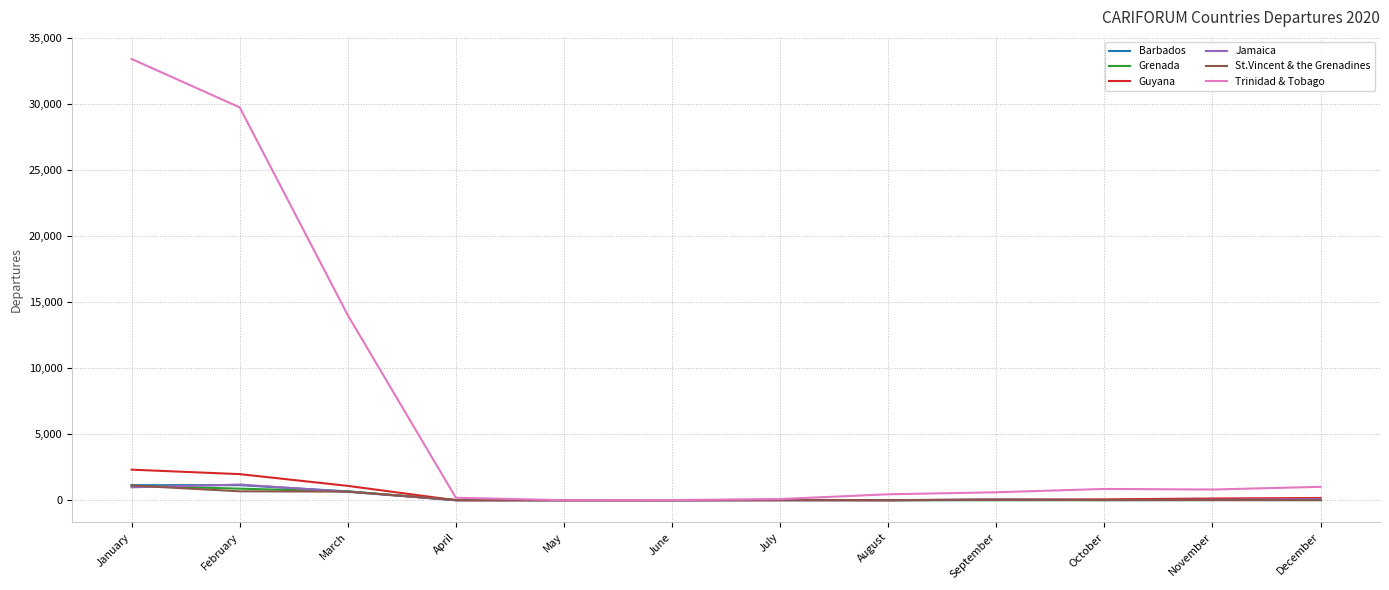

What is the difference between the maximum and minimum values in the Guyana series?

2314